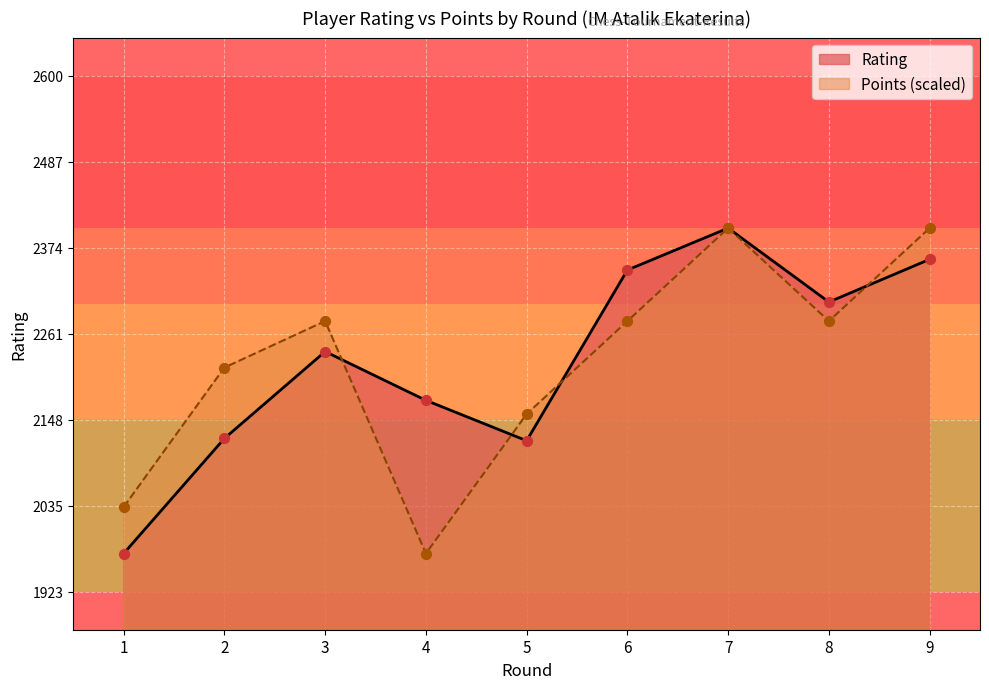

Which series reaches the minimum Y coordinate?

Rating